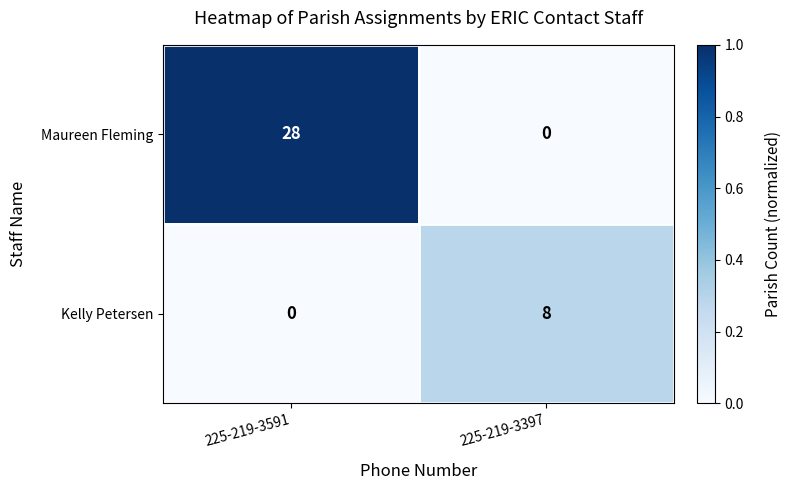

Between 225-219-3591 and 225-219-3397, which series saw the biggest shift?

Maureen Fleming